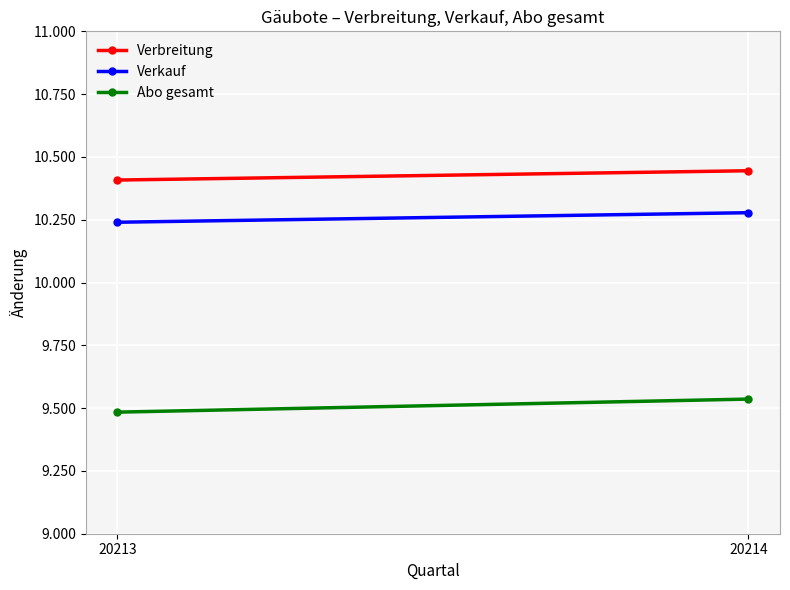

Is it true that Abo gesamt equals 9484 at 20213?

True